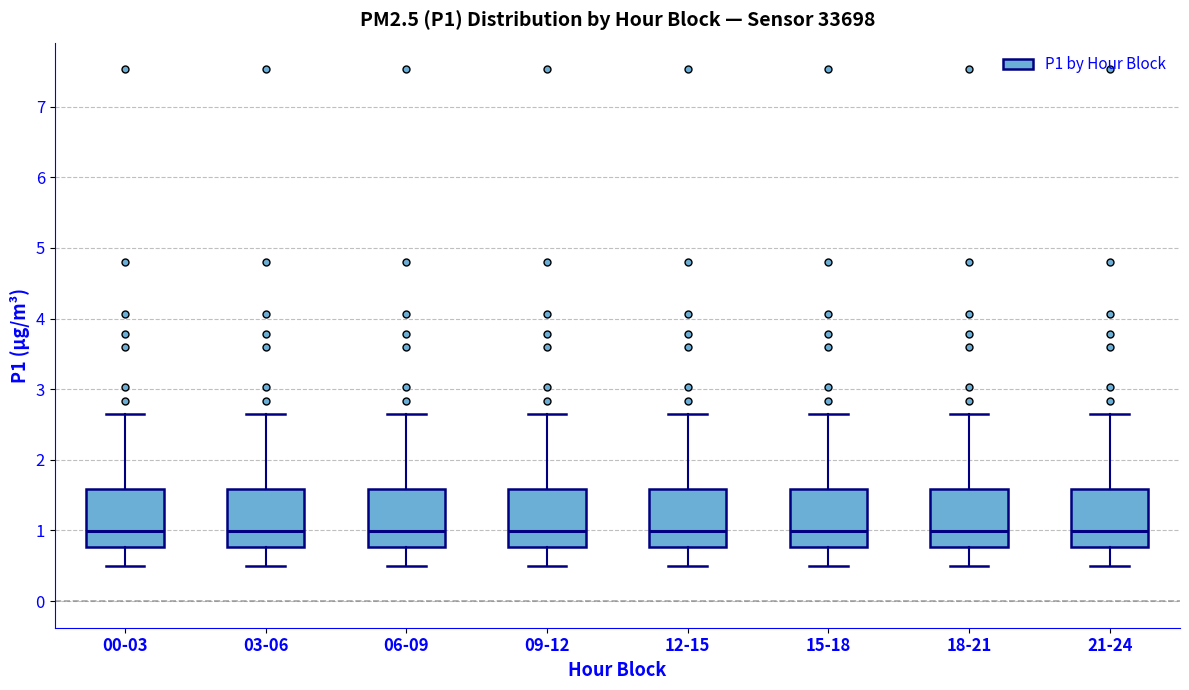

Reading left to right, transcribe this box plot: for each box, give where its median line is, the range the box spans, and where its two whiskers end, as read against the y-axis. The values are not printed on the chart, so give them approximately, as read against the axis.

00-03: median 1.0, box 0.8 to 1.6, whiskers 0.5 to 2.7
03-06: median 1.0, box 0.8 to 1.6, whiskers 0.5 to 2.7
06-09: median 1.0, box 0.8 to 1.6, whiskers 0.5 to 2.7
09-12: median 1.0, box 0.8 to 1.6, whiskers 0.5 to 2.7
12-15: median 1.0, box 0.8 to 1.6, whiskers 0.5 to 2.7
15-18: median 1.0, box 0.8 to 1.6, whiskers 0.5 to 2.7
18-21: median 1.0, box 0.8 to 1.6, whiskers 0.5 to 2.7
21-24: median 1.0, box 0.8 to 1.6, whiskers 0.5 to 2.7